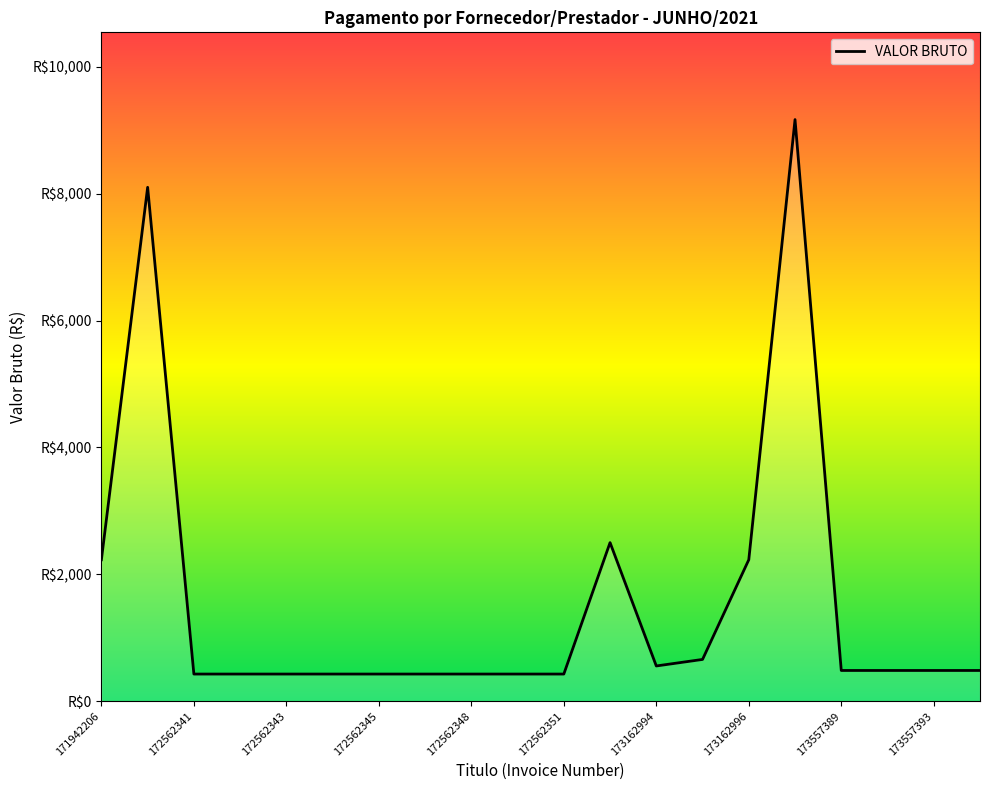

What is the average value?

1561.8